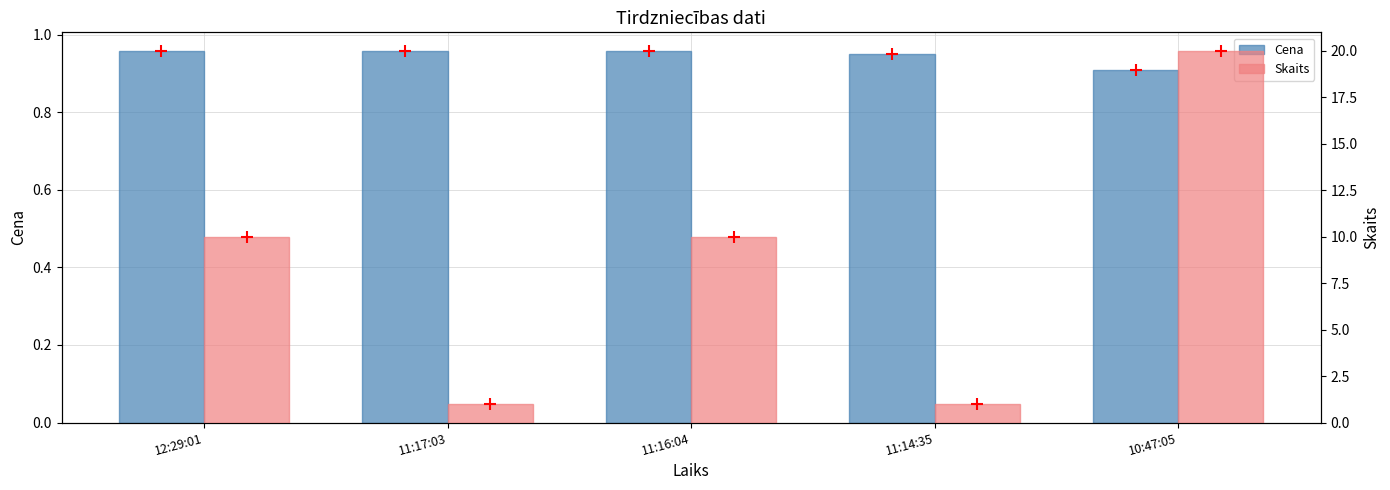

Which series has the largest Y range (max minus min)?

Skaits